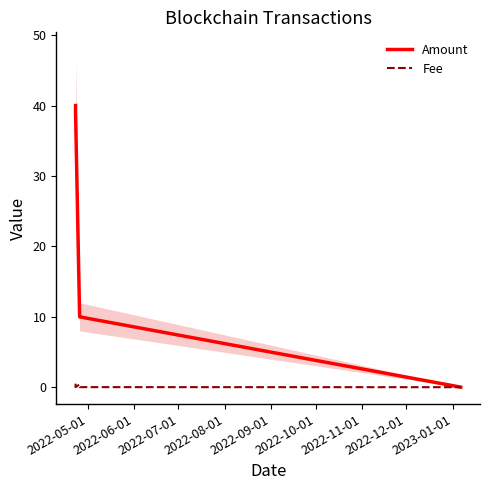

What is the label of the 4th point from the left?

2022-08-01